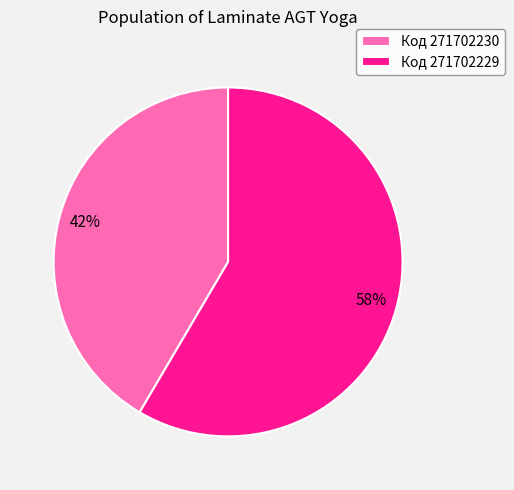

Is it true that Код 271702229 is 49% of the pie?

False